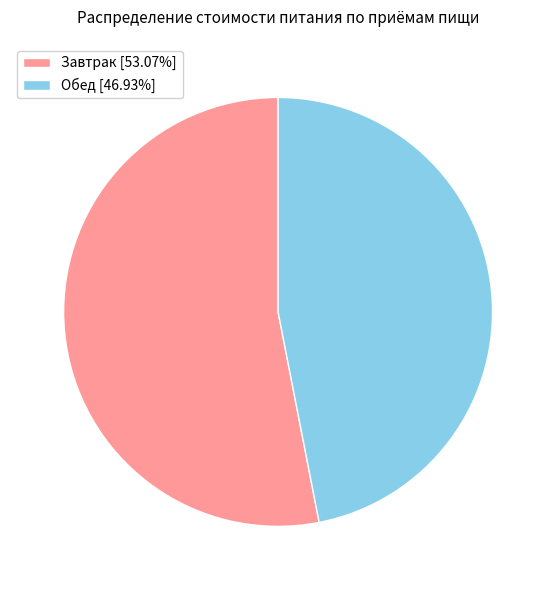

Does any single category account for the majority?

Yes